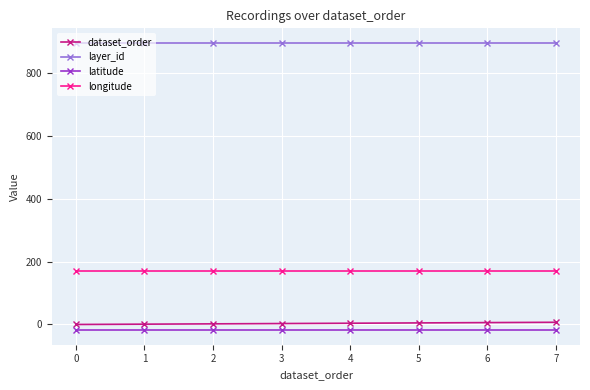

The value of layer_id at 6 is 898.0. True or false?

True